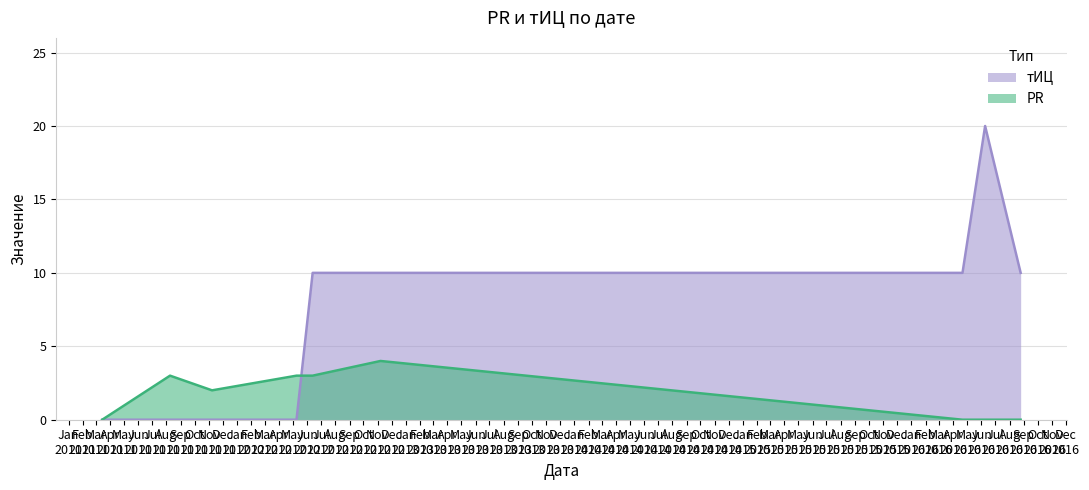

What is the value of the тИЦ point at the 5th from the left?

10